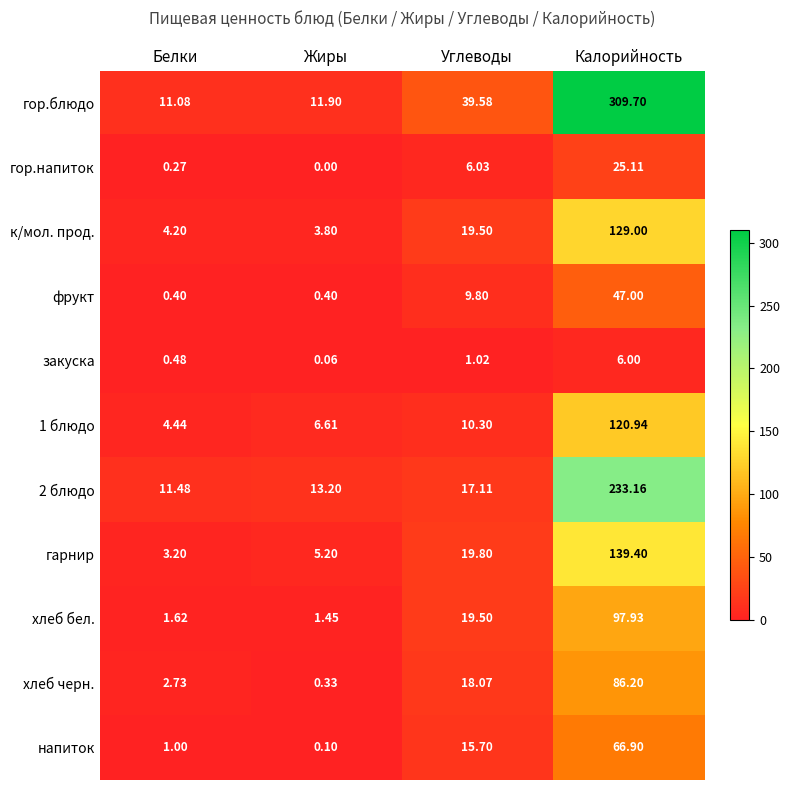

At which category is the sum across all series the highest?

Калорийность